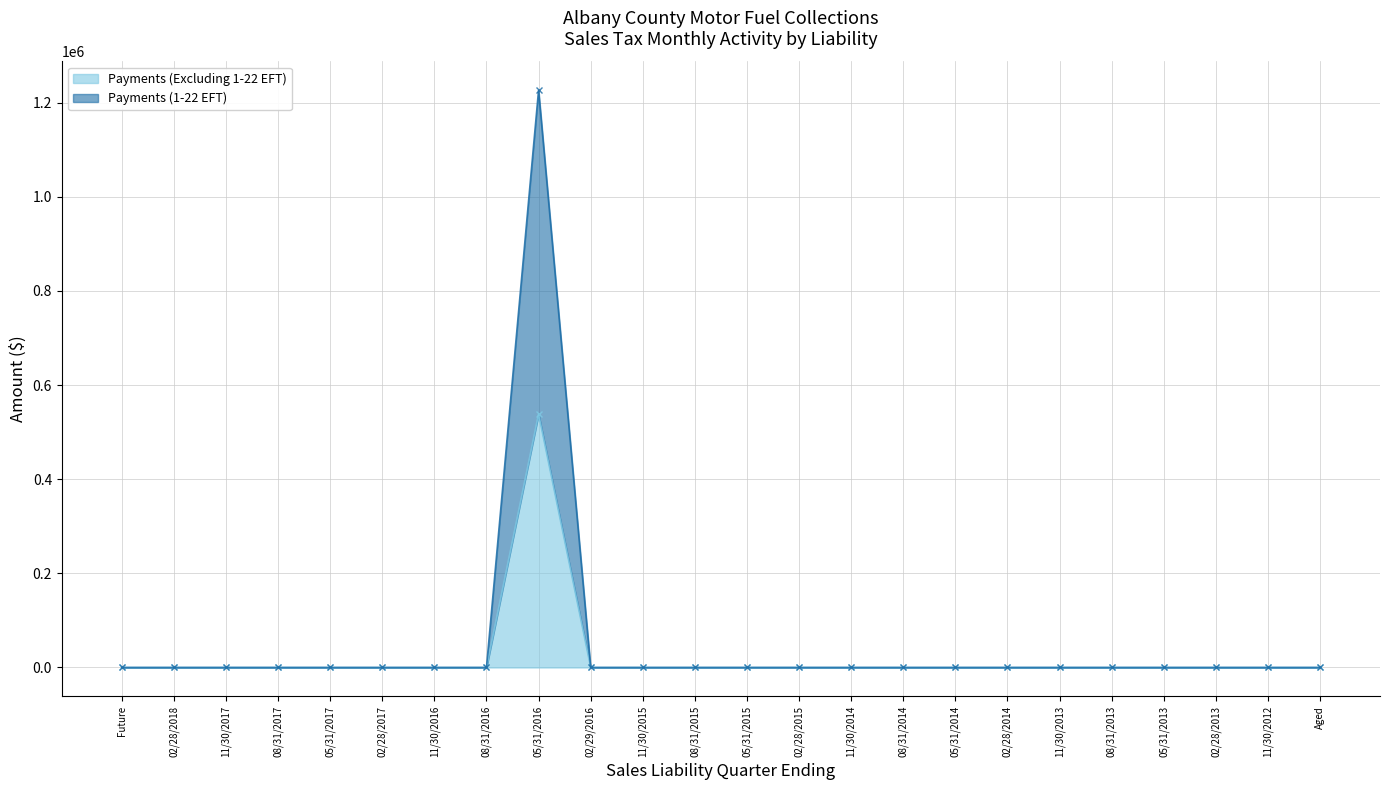

The value of Payments (Excluding 1-22 EFT) at 11/30/2014 is -176944.1. True or false?

False